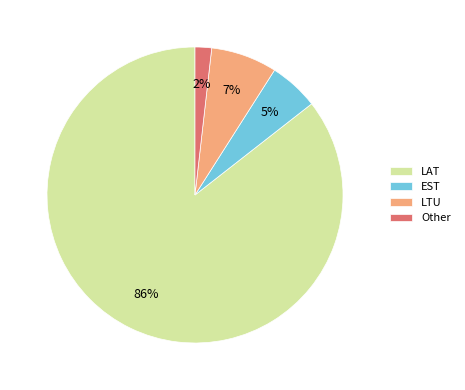

Rank the categories by value from lowest to highest.

Other, EST, LTU, LAT